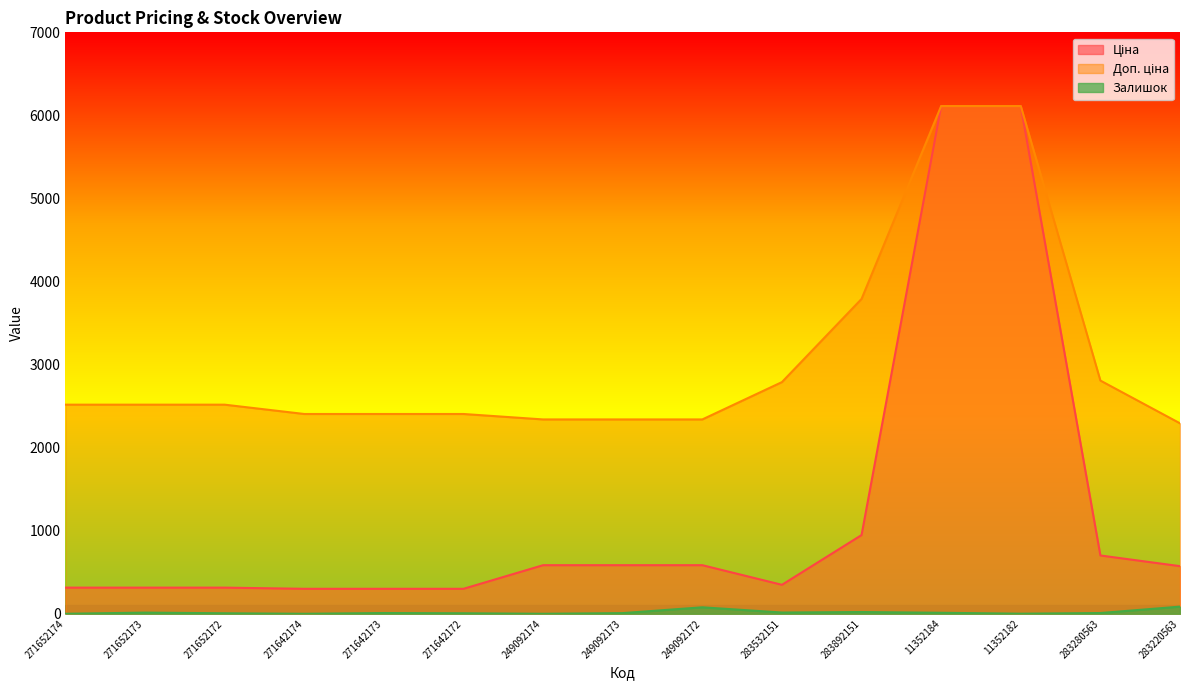

Reading right to left, what are all the values shown in this chart?

Ціна: 573.2	701.9	6112.5	6112.5	947.6	348.6	584.9	584.9	584.9	300.6	300.6	300.6	314.7	314.7	314.7
Доп. ціна: 2292.9	2807.6	6112.5	6112.5	3790.3	2789.2	2339.7	2339.7	2339.7	2405.2	2405.2	2405.2	2517.5	2517.5	2517.5
Залишок: 86.0	9.0	1.0	12.0	21.0	15.0	78.0	8.0	0.0	6.0	9.0	0.0	6.0	14.0	0.0